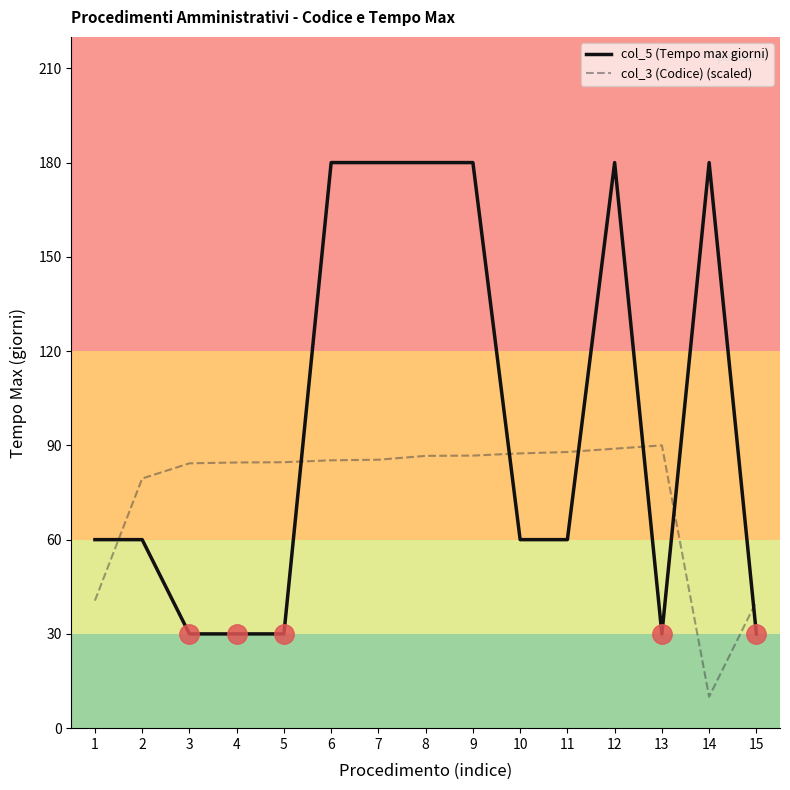

Is it true that col_5 (Tempo max giorni) equals 34.1 at 2?

False